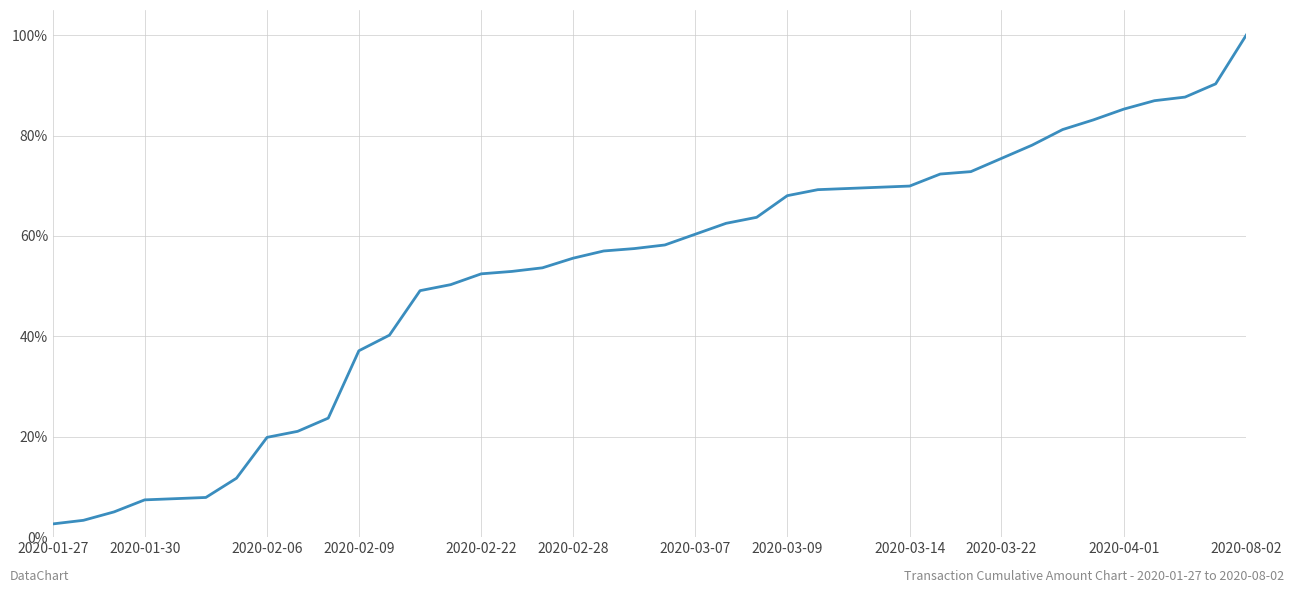

What is the minimum value shown in the chart?

2.6